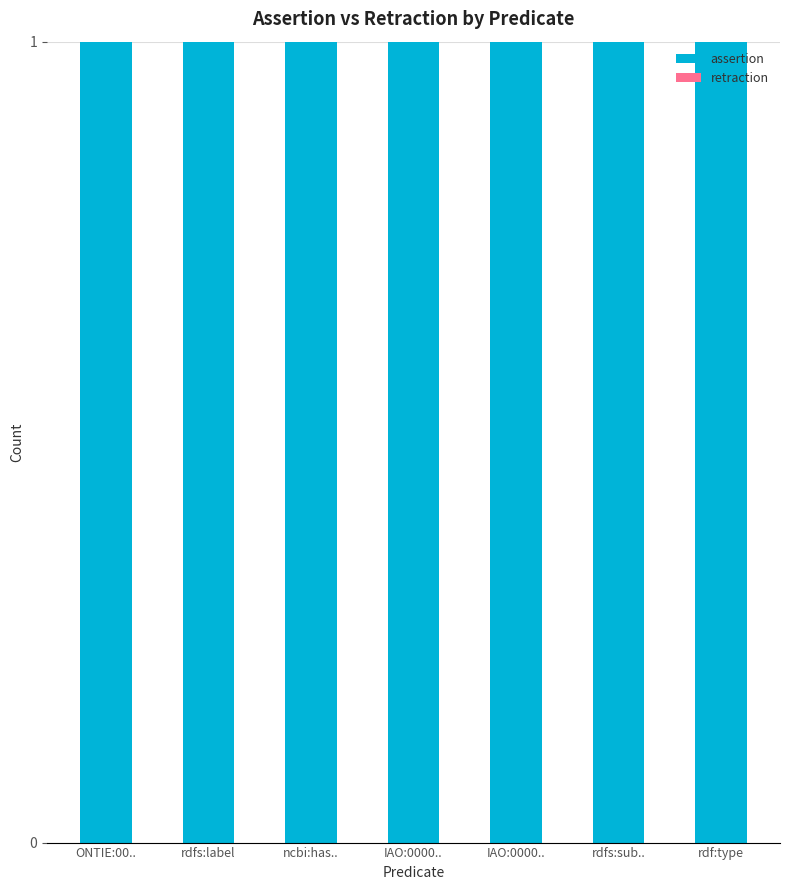

Rank the series at rdf:type from highest to lowest value.

assertion, retraction